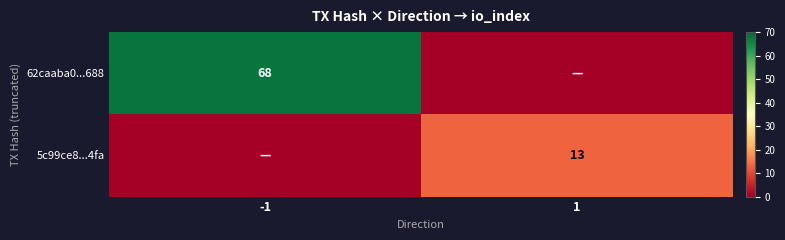

True or false: 62caaba0...688 has a value of 14 at -1.

False